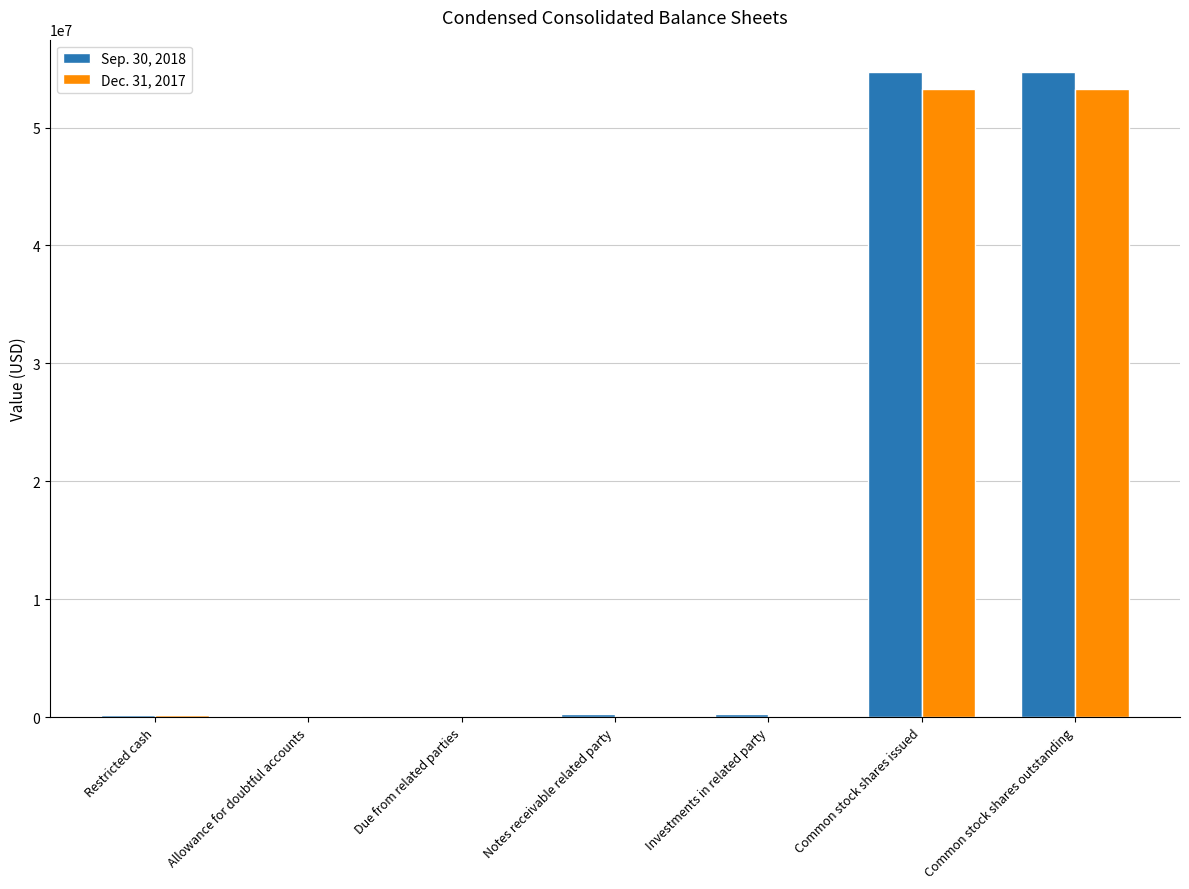

The value of Dec. 31, 2017 at Common stock shares outstanding is 73459825. True or false?

False